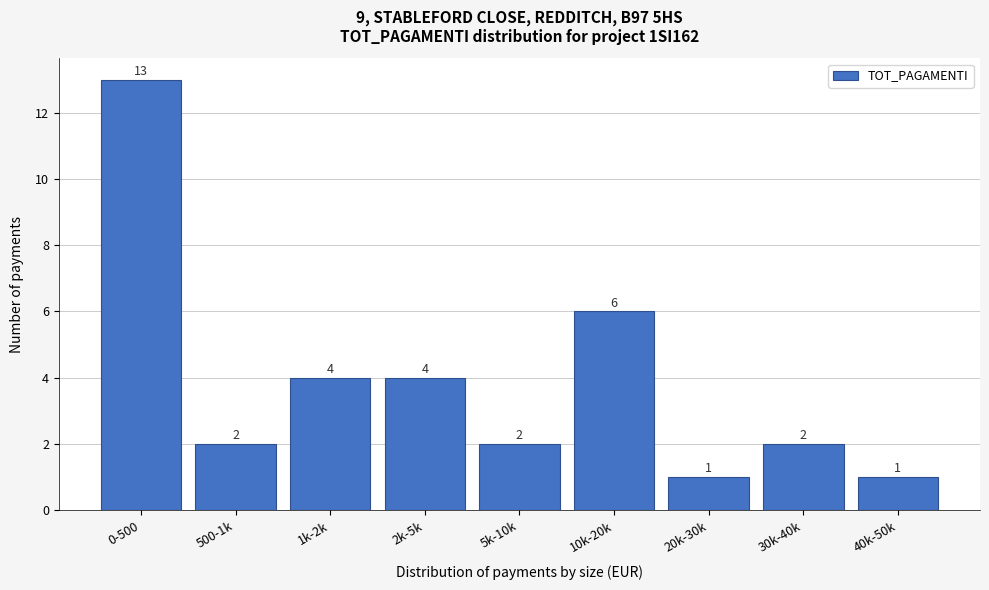

Reading right to left, extract all data points from this chart.

1	2	1	6	2	4	4	2	13